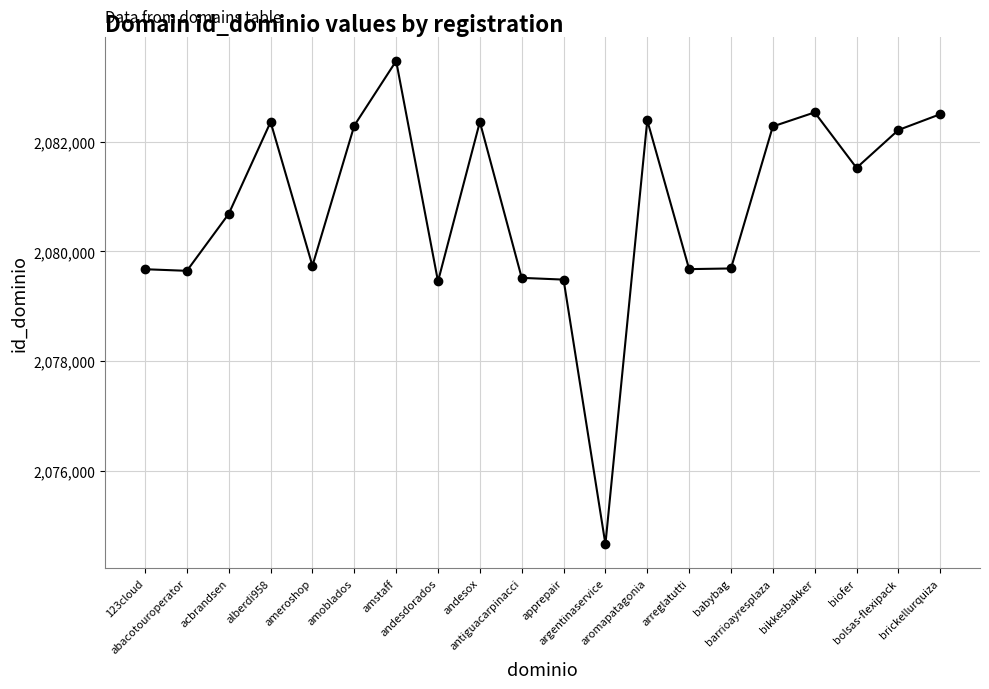

What is the value of the 16th point from the left?

2082278